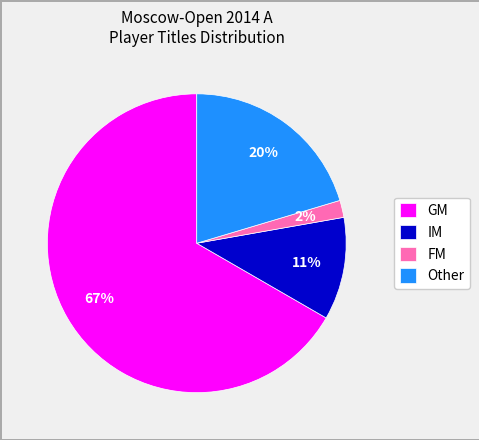

True or false: IM accounts for 11% of the total.

True